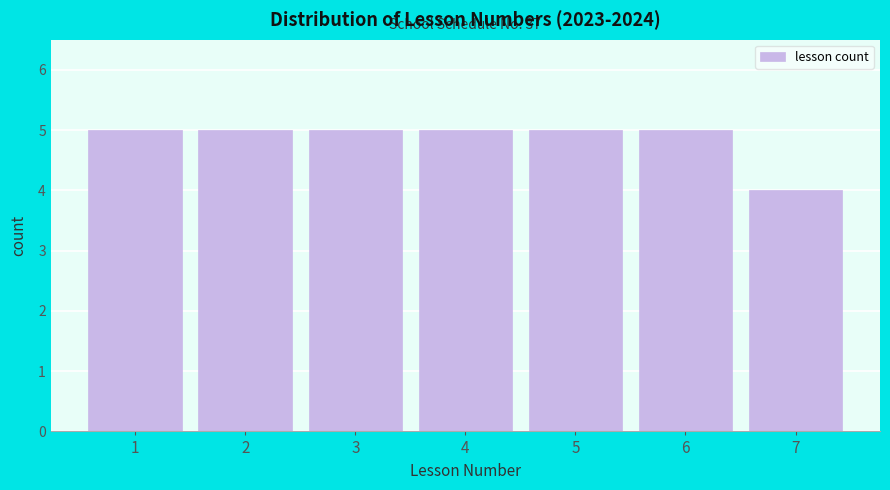

Reading left to right, what are all the values shown in this chart?

5	5	5	5	5	5	4